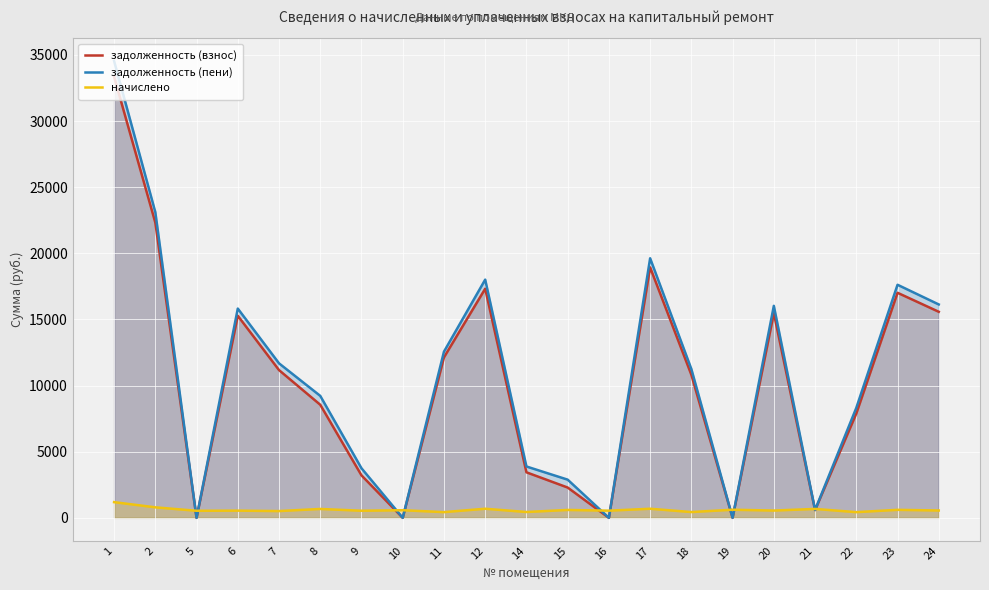

Rank the series by their maximum value, from highest to lowest.

задолженность (пени), задолженность (взнос), начислено